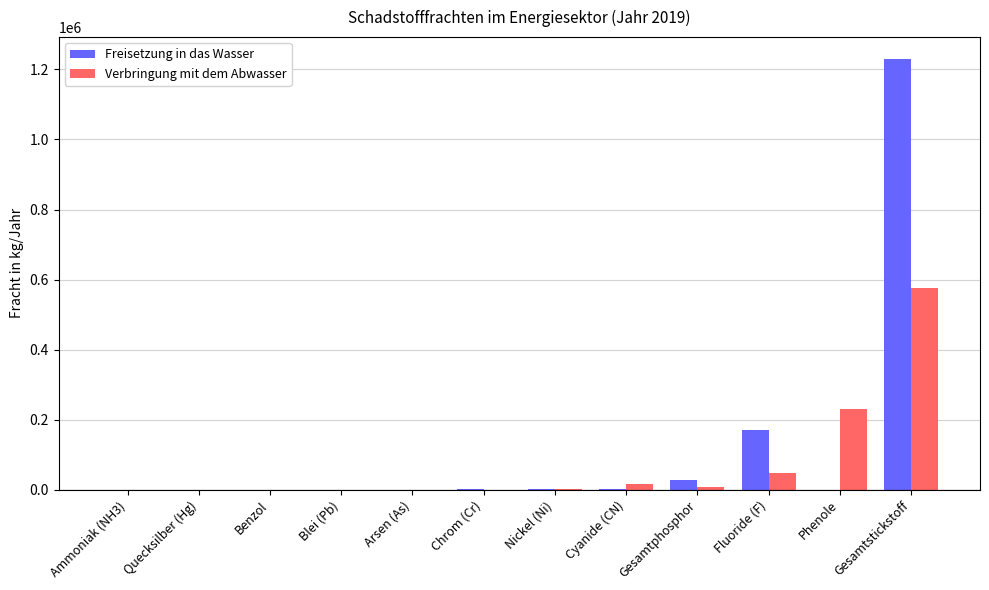

Which series changed the most between Benzol and Fluoride (F)?

Freisetzung in das Wasser